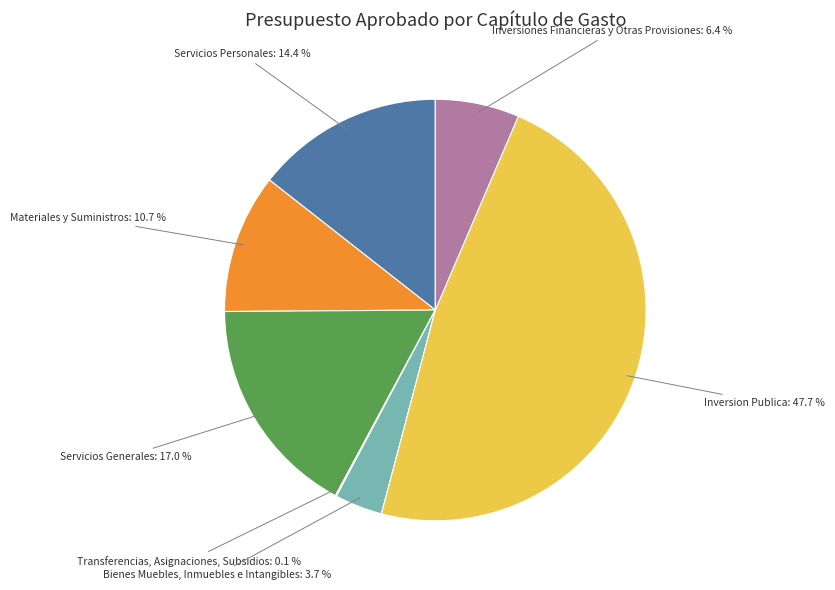

What is the largest slice in the pie chart?

Inversion Publica